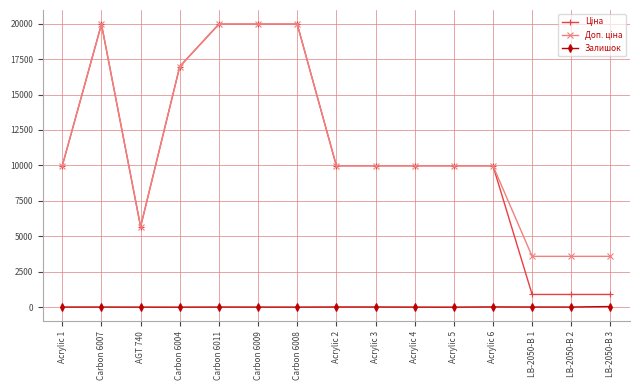

The Залишок series shows 3.0 at Carbon 6008. True or false?

True